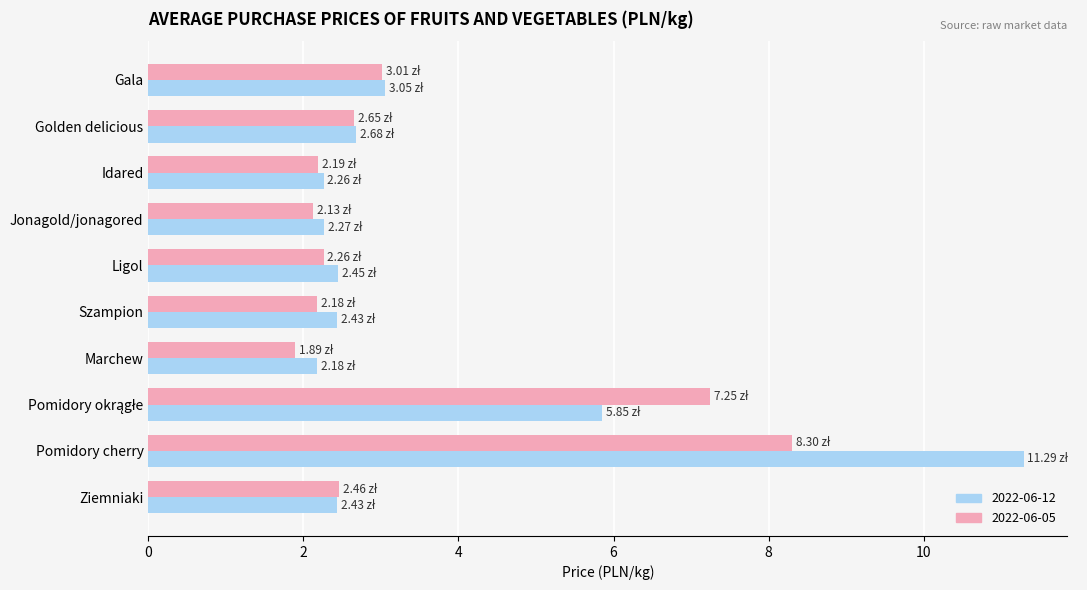

At which label is 2022-06-05 closest to 5?

Gala